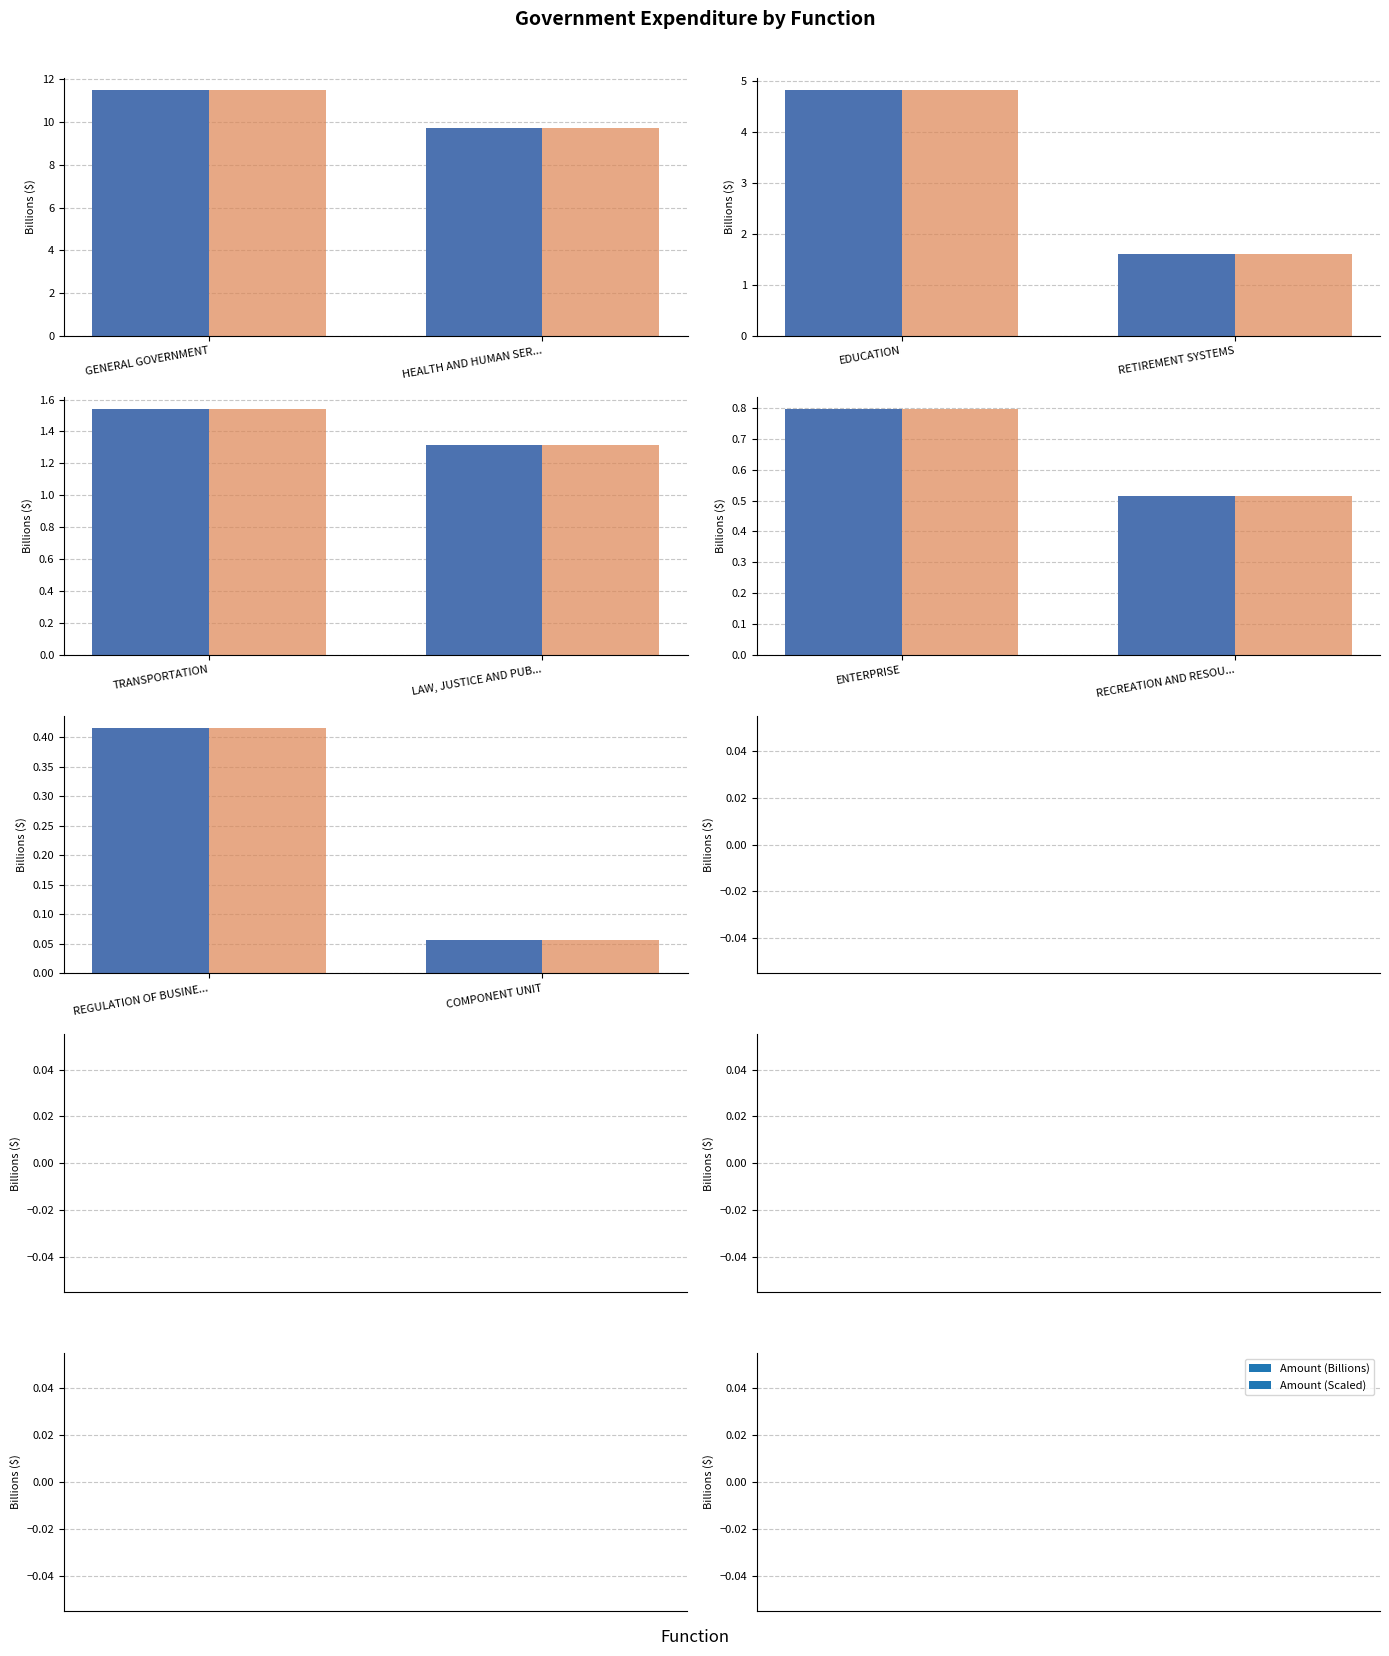

Count the number of categories in the chart.

2